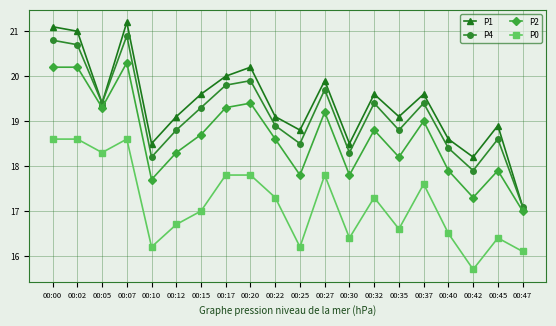

At which label is P0 closest to 17?

00:15